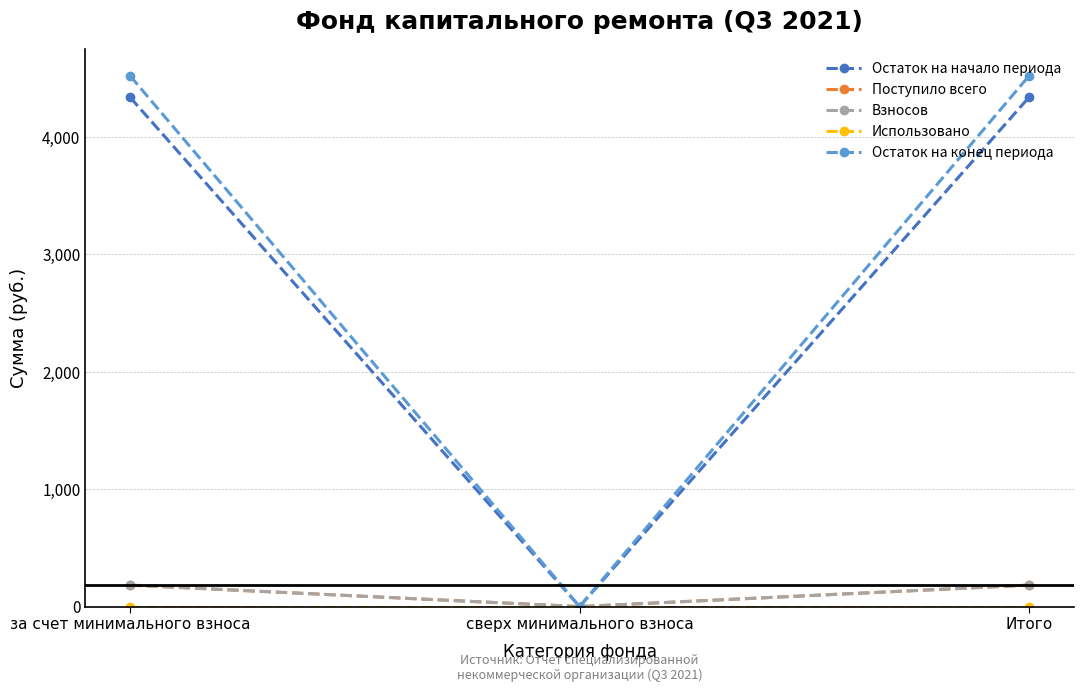

List the series in order of their peak value, highest first.

Остаток на конец периода, Остаток на начало периода, Поступило всего, Взносов, Использовано